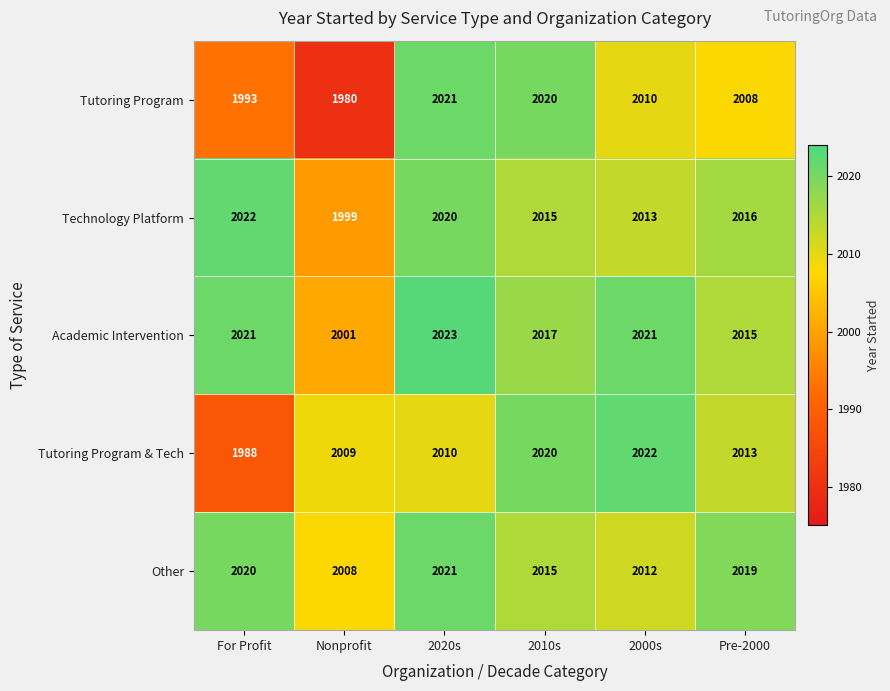

The Technology Platform series shows 3477 at For Profit. True or false?

False